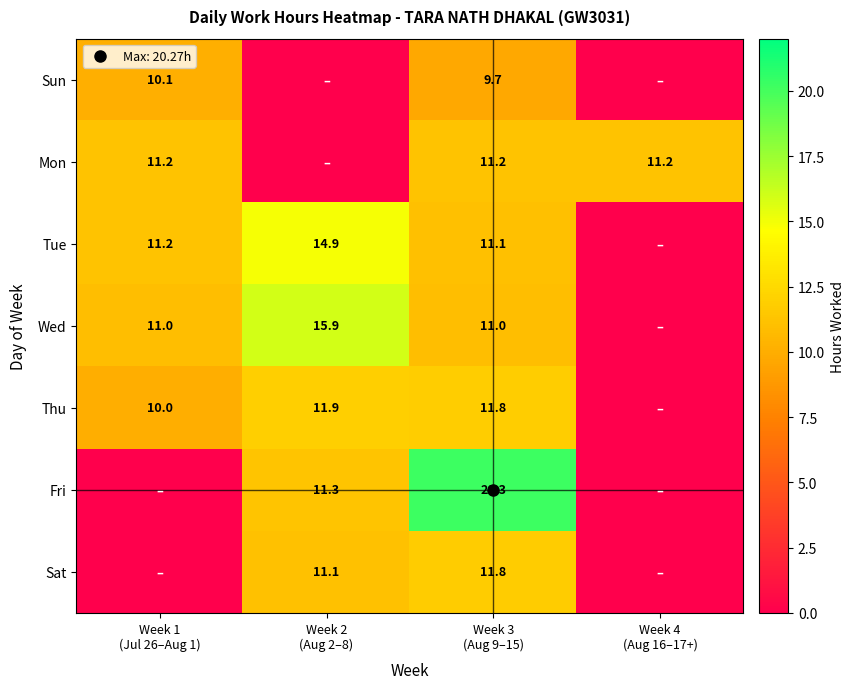

How many values in the Sat series exceed 11?

2